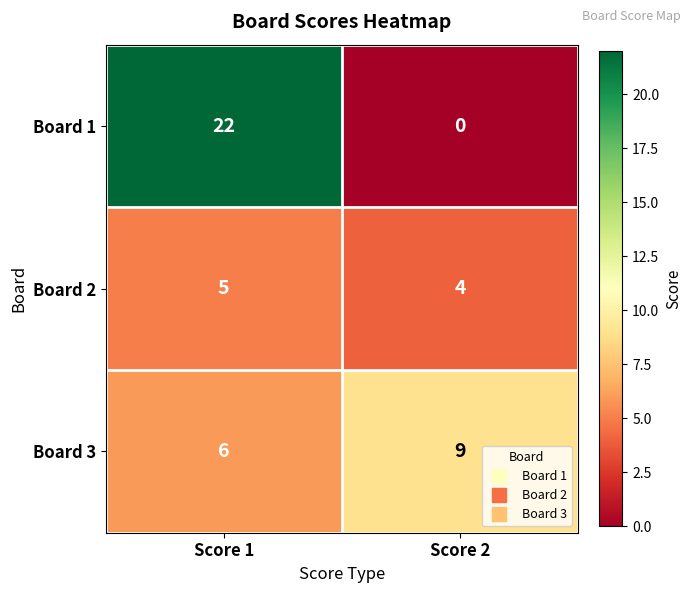

At which label does Board 3 reach its peak?

Score 2